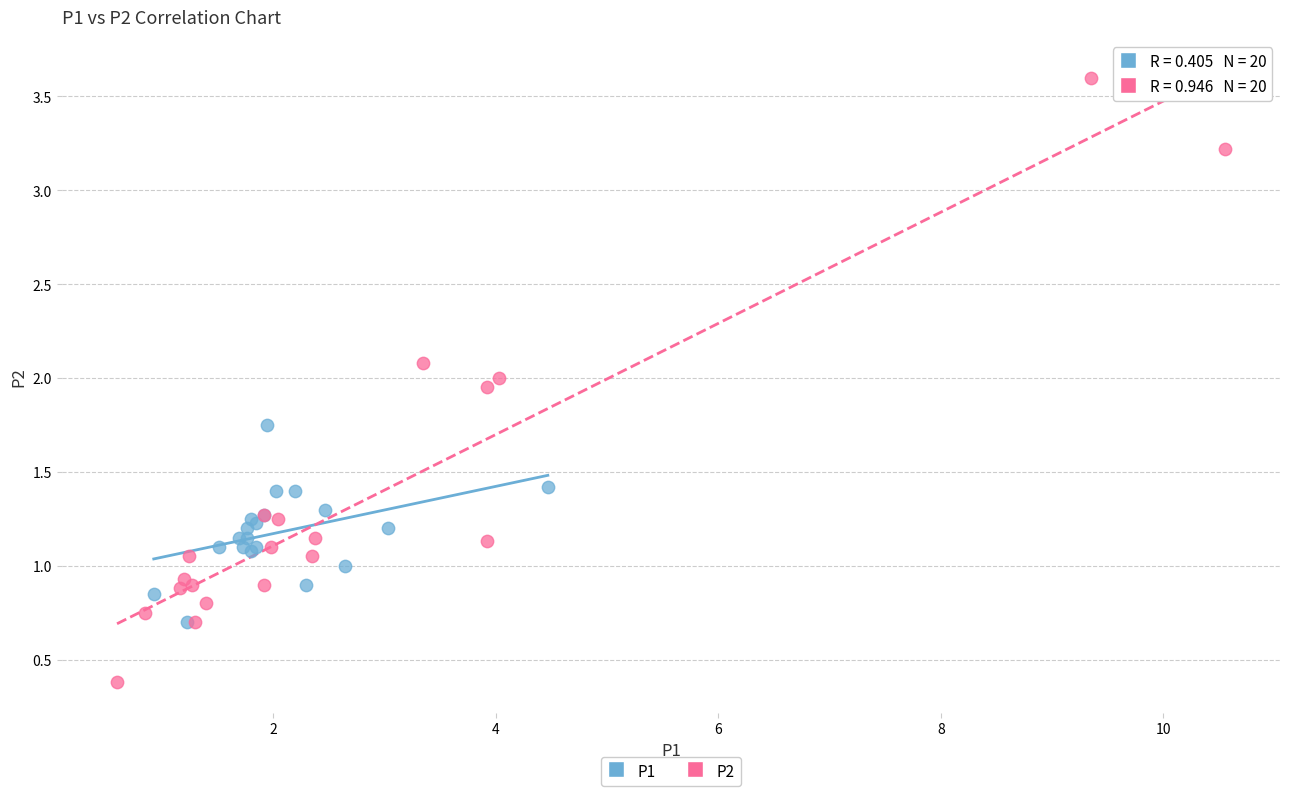

Which series reaches the minimum Y coordinate?

P2